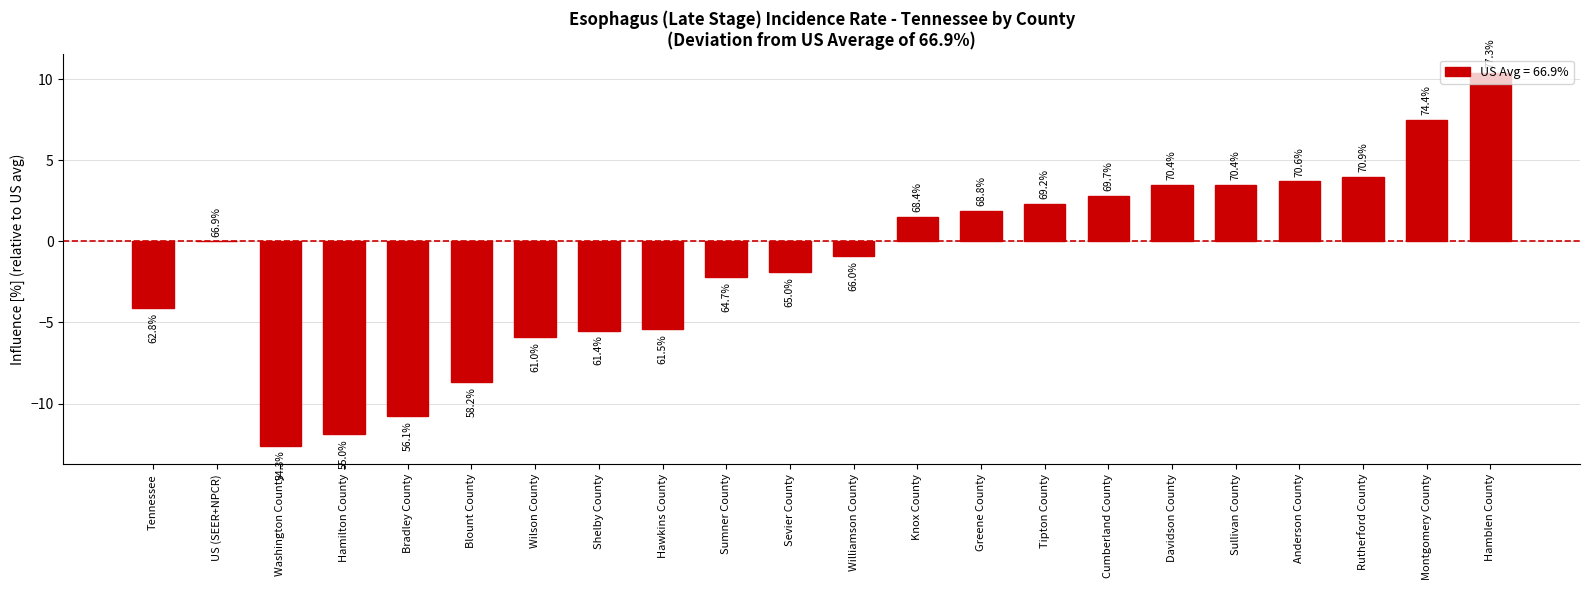

What is the difference between the second highest and second lowest values?

19.4